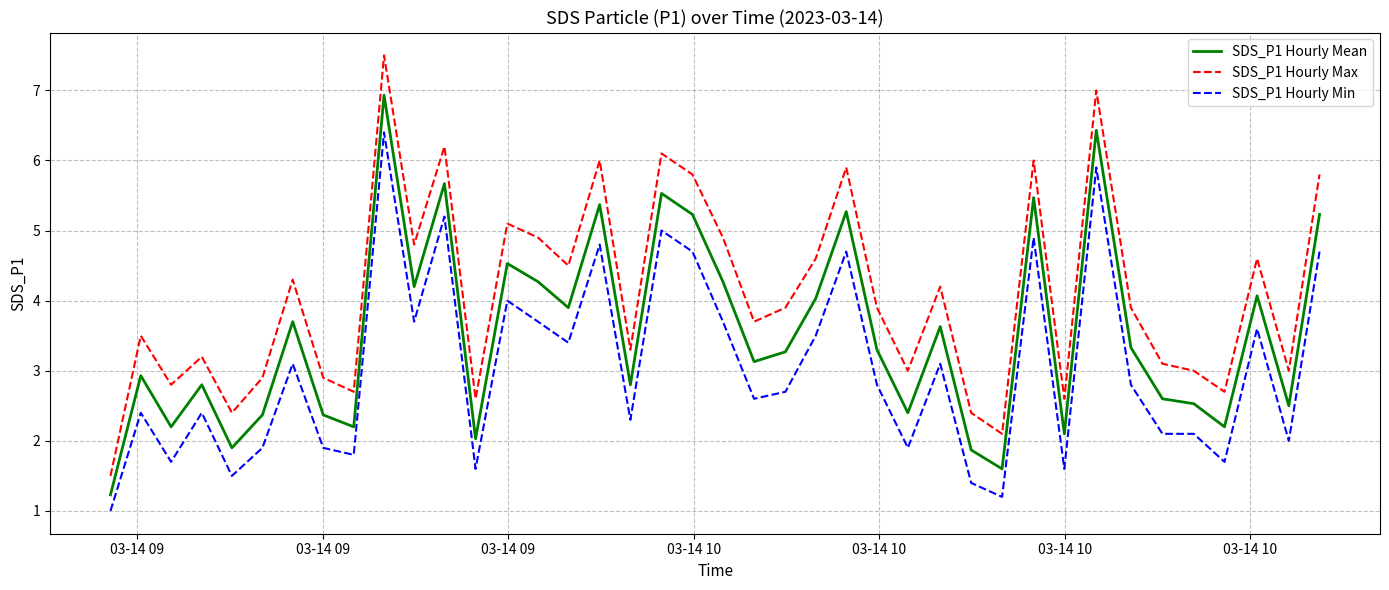

What is the lowest value of the SDS_P1 Hourly Mean series?

1.2